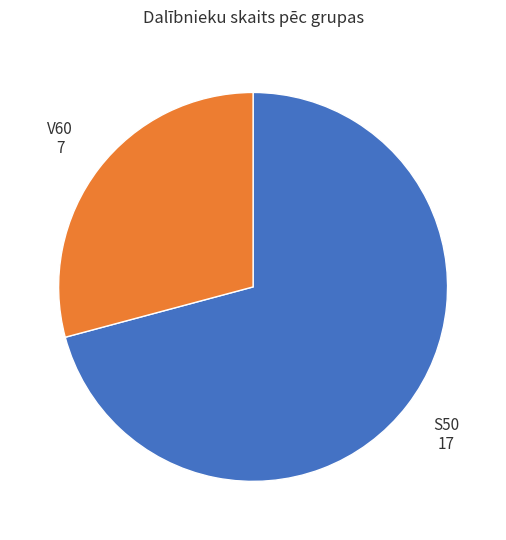

Approximately how many times larger is the value at S50 compared to V60?

2.4